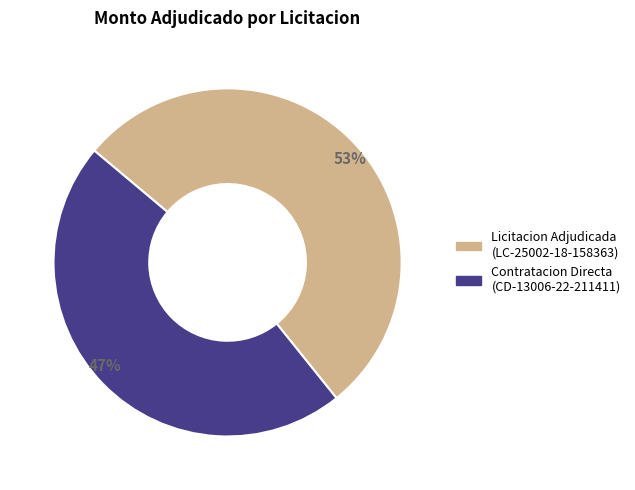

To the nearest percent, what is the difference between the largest and smallest slice percentages?

6%